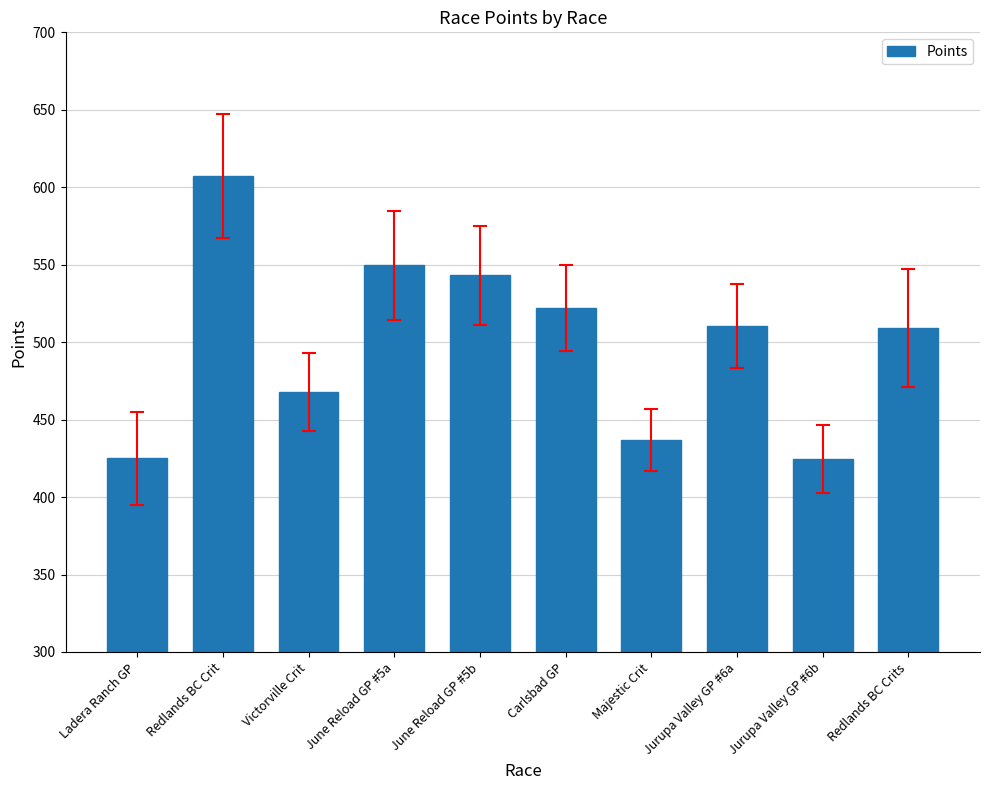

How many values are below 510?

5